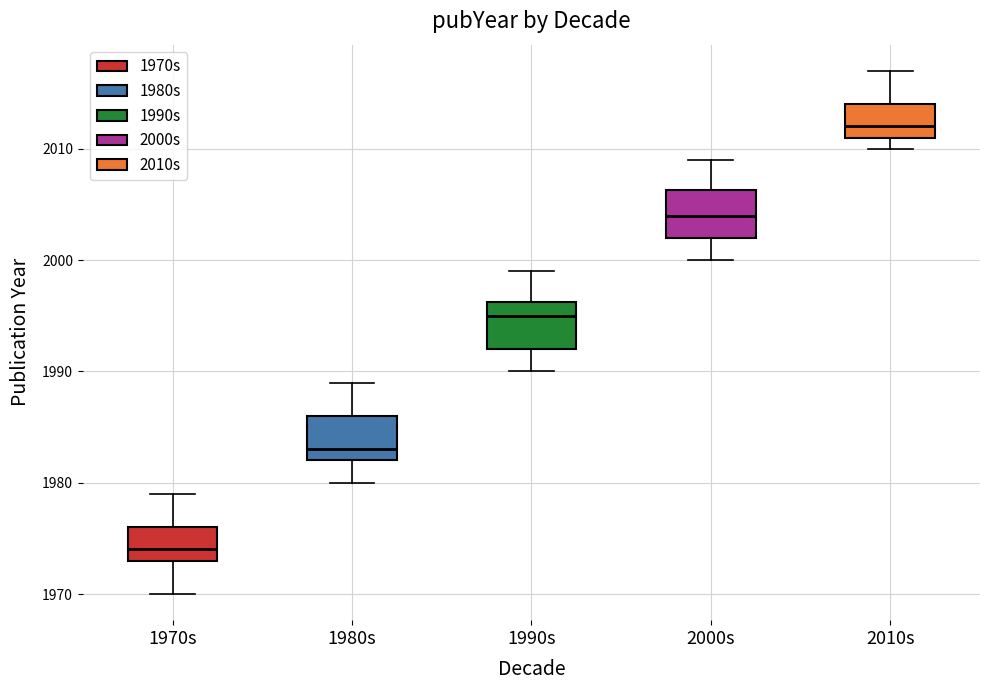

Reading left to right, read every box against the y-axis: the position of its median line, the range the box covers, and the ends of its whiskers. The values are not printed on the chart, so give them approximately, as read against the axis.

1970s: median 1974, box 1973 to 1976, whiskers 1970 to 1979
1980s: median 1983, box 1982 to 1986, whiskers 1980 to 1989
1990s: median 1995, box 1992 to 1996, whiskers 1990 to 1999
2000s: median 2004, box 2002 to 2006, whiskers 2000 to 2009
2010s: median 2012, box 2011 to 2014, whiskers 2010 to 2017